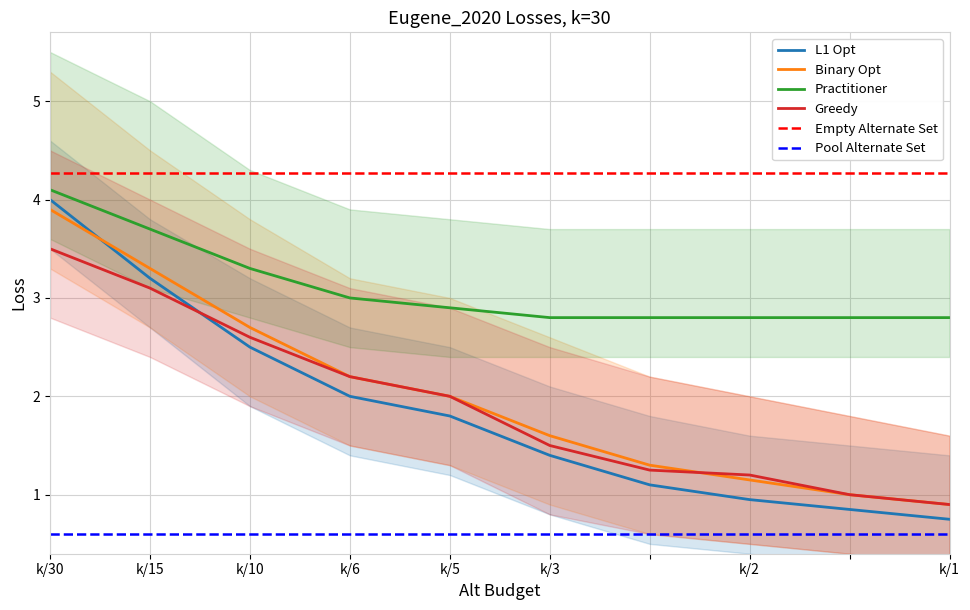

At which category is the sum across all series the highest?

k/30